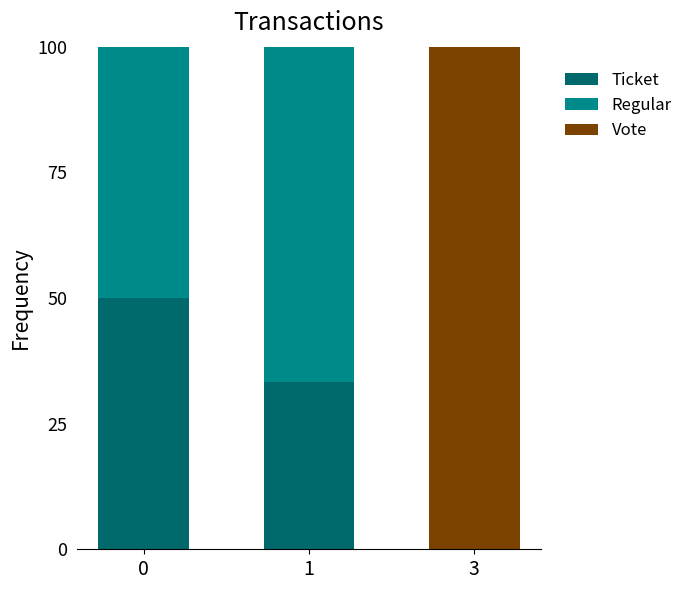

Is it true that Ticket equals 26.4 at 3?

False